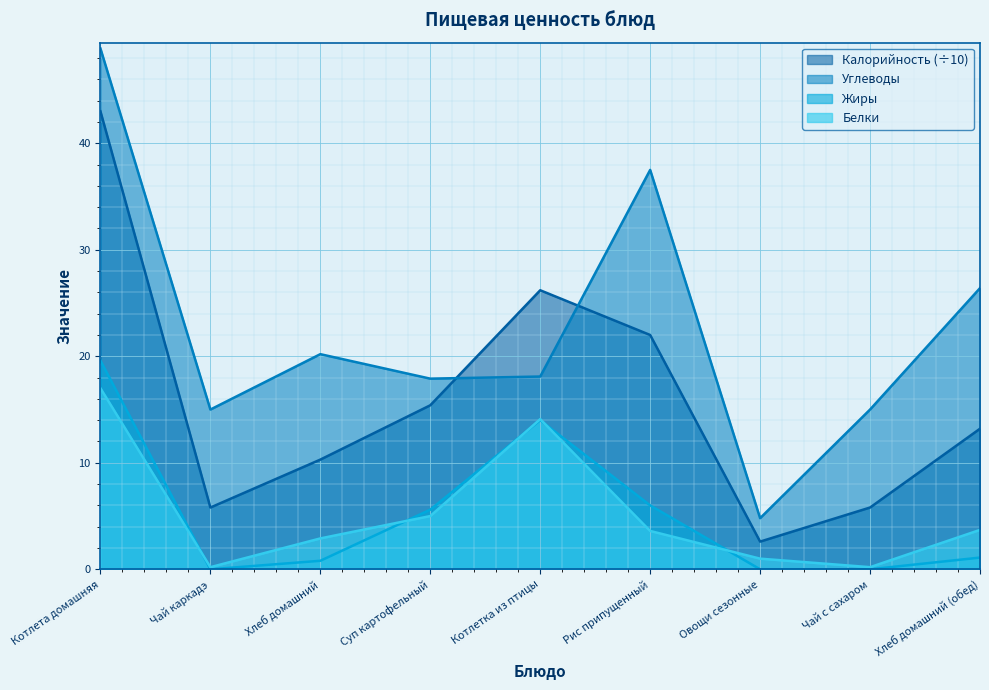

What position from the left is Чай каркадэ?

2